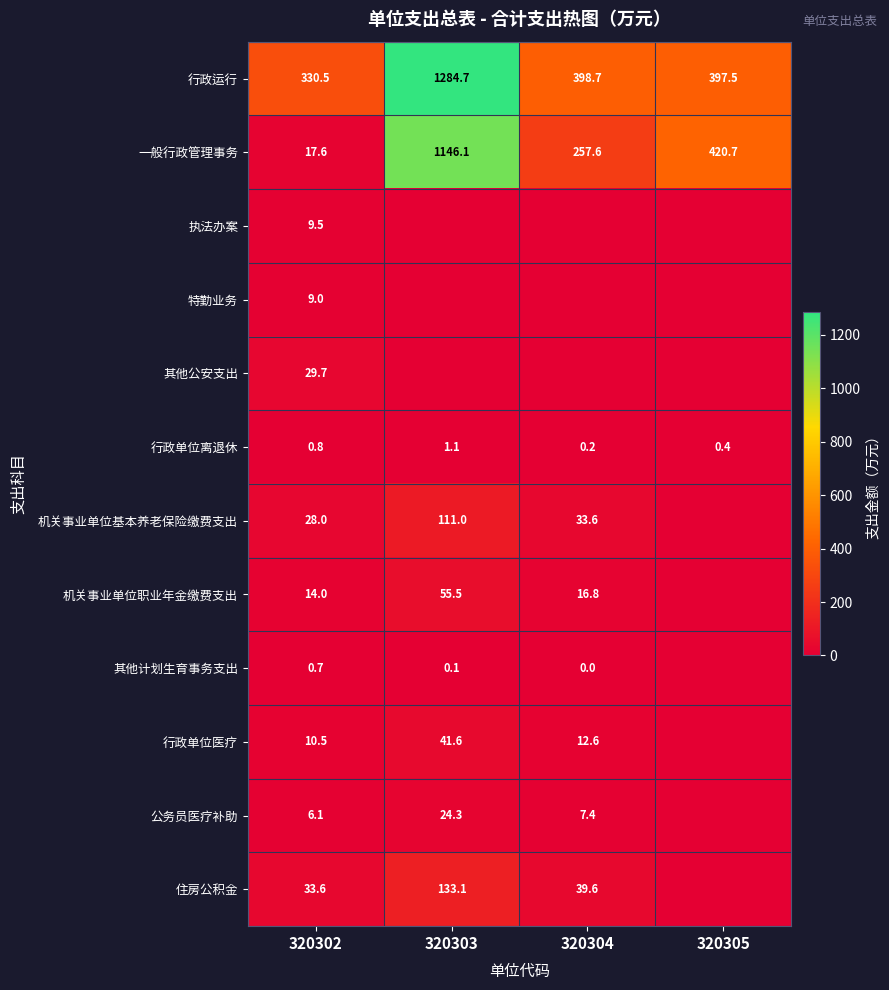

The value of 其他计划生育事务支出 at 320302 is 0.7. True or false?

True